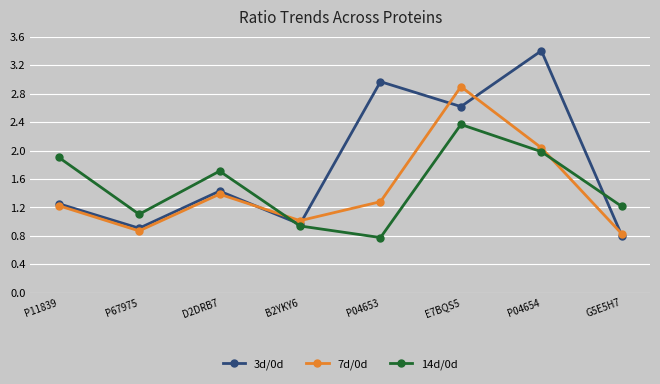

How many series are shown in this chart?

3